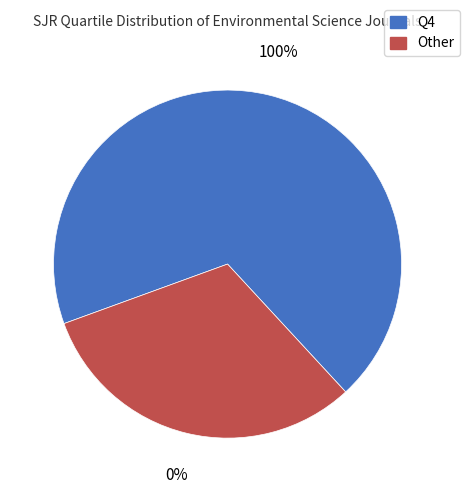

Is Q4 the majority of the pie?

Yes